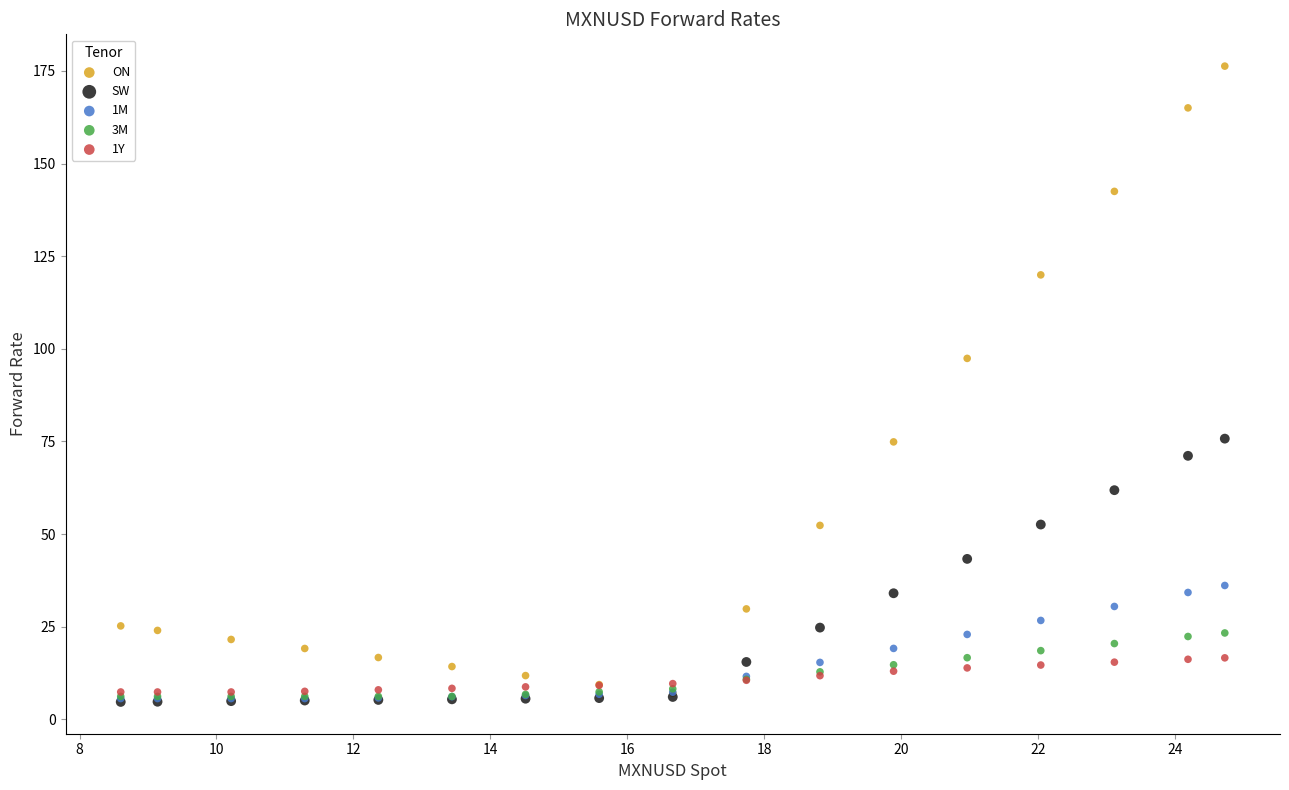

Which series reaches the maximum Y coordinate?

ON